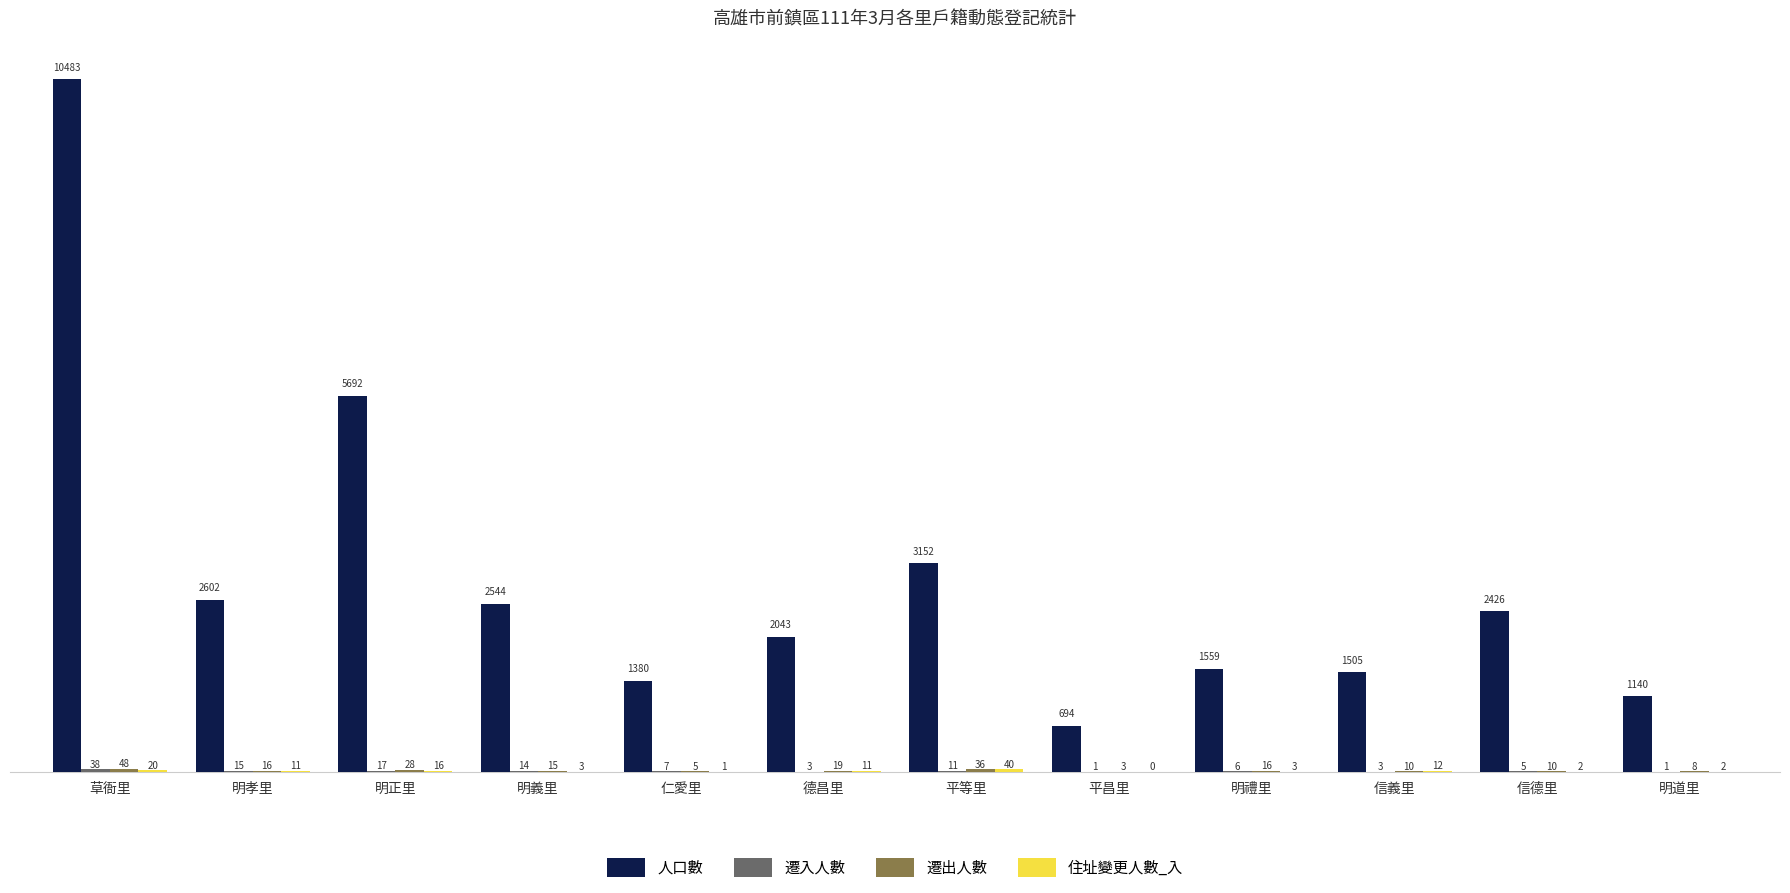

True or false: 人口數 has a value of 15553 at 草衙里.

False